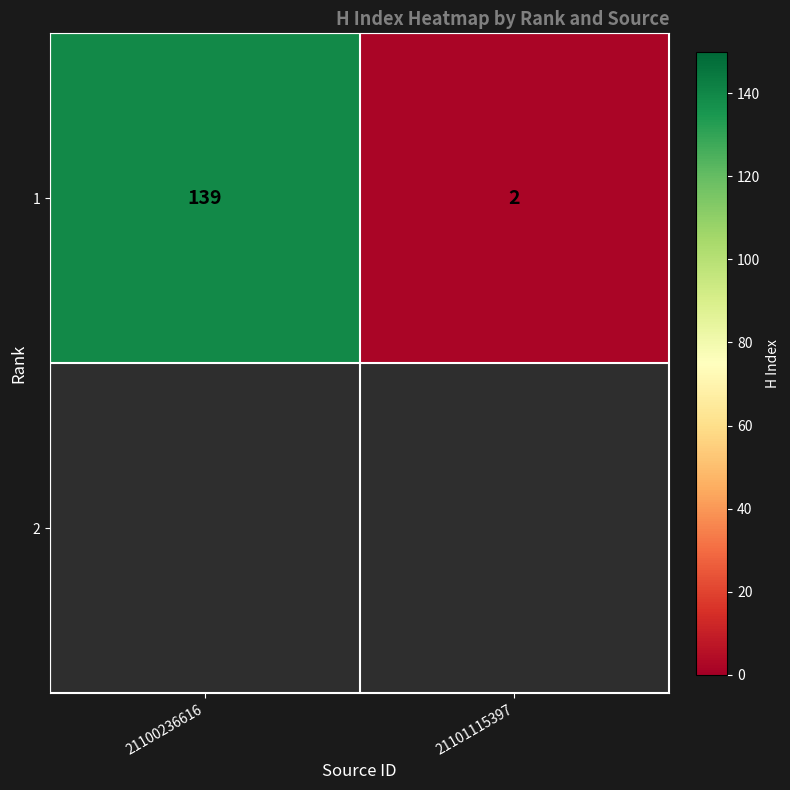

Which label corresponds to the smallest value in the chart?

21101115397